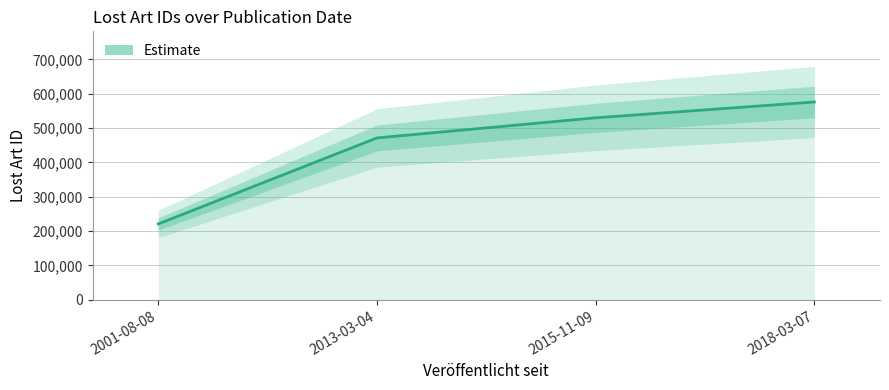

Approximately how many times larger is the value at 2001-08-08 compared to 2013-03-04?

0.5